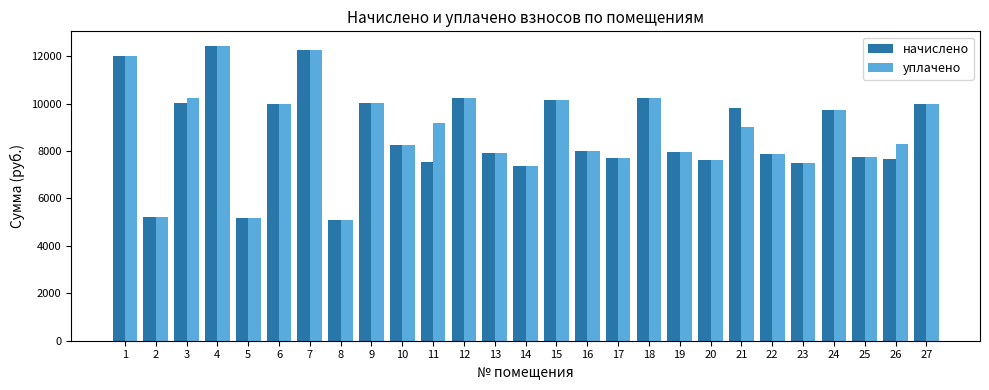

What is the difference between the maximum and minimum values in the уплачено series?

7326.6